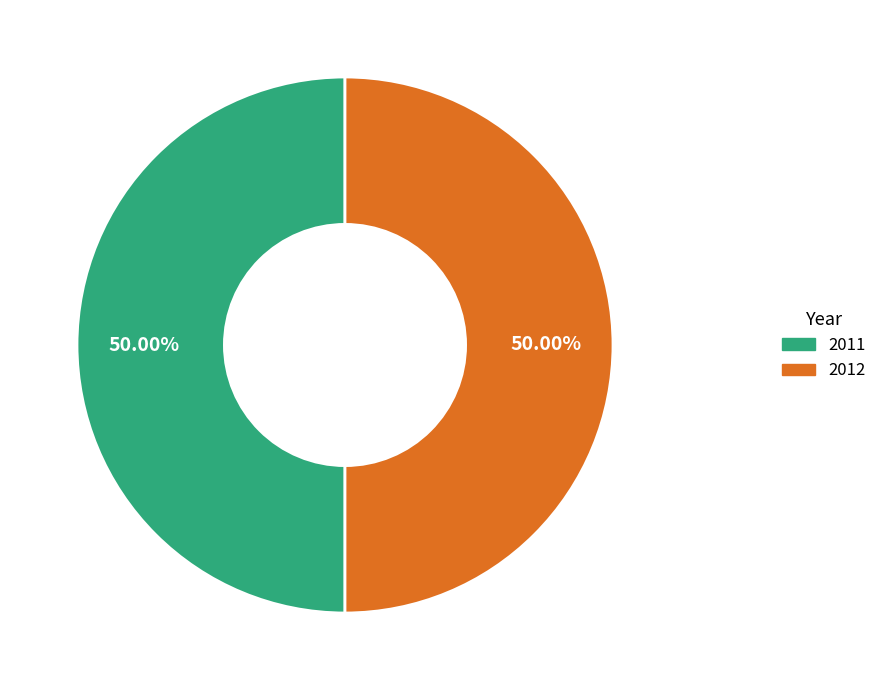

Is the sum of 2011 and 2012 greater than half?

Yes